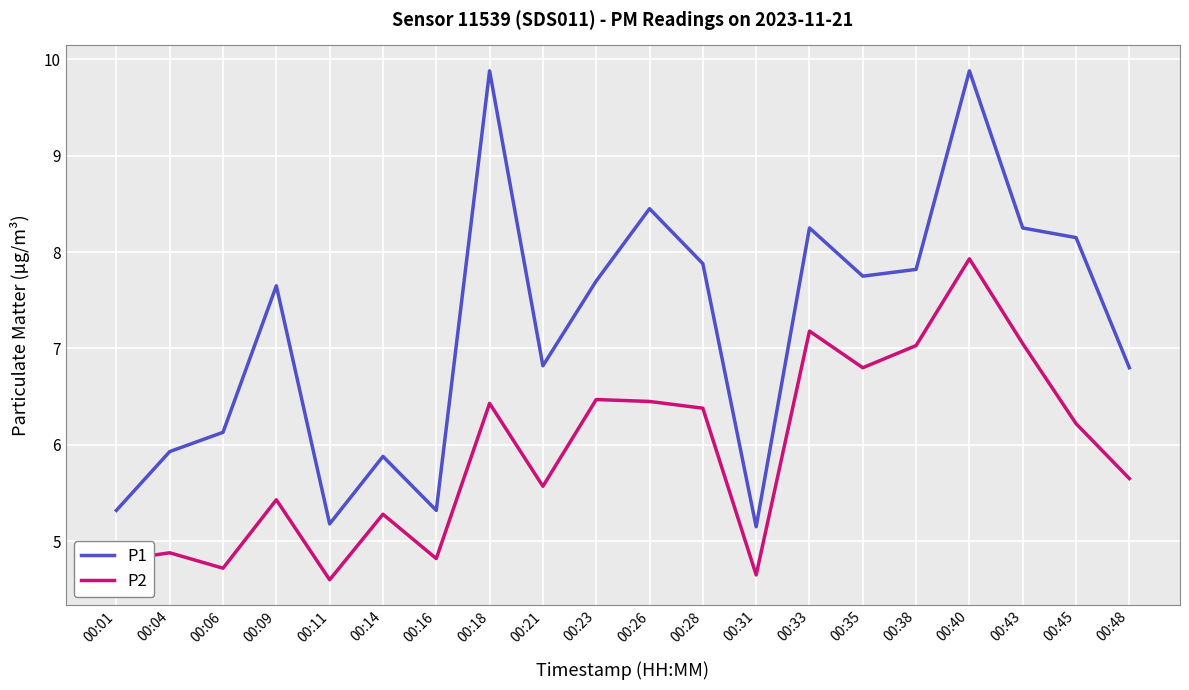

At which label does P2 reach its peak?

00:40